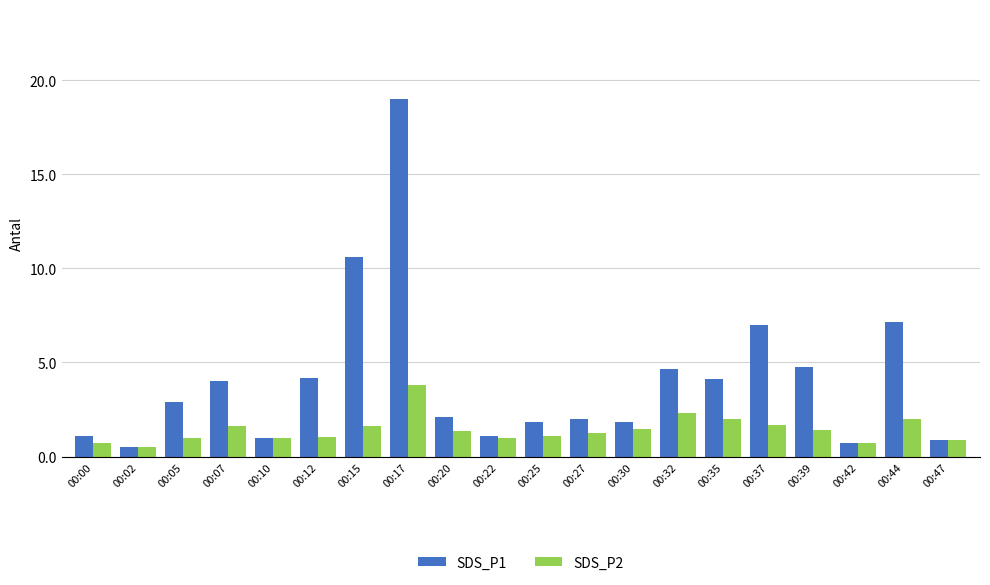

Rank the series by their maximum value, from lowest to highest.

SDS_P2, SDS_P1